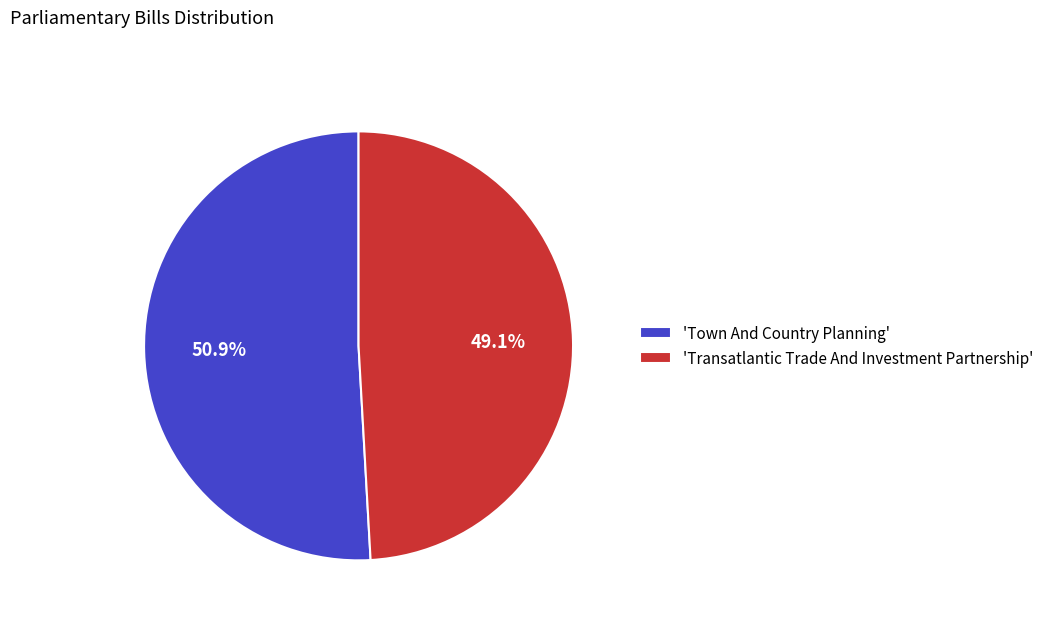

What is the smallest slice in the pie chart?

'Transatlantic Trade And Investment Partnership'